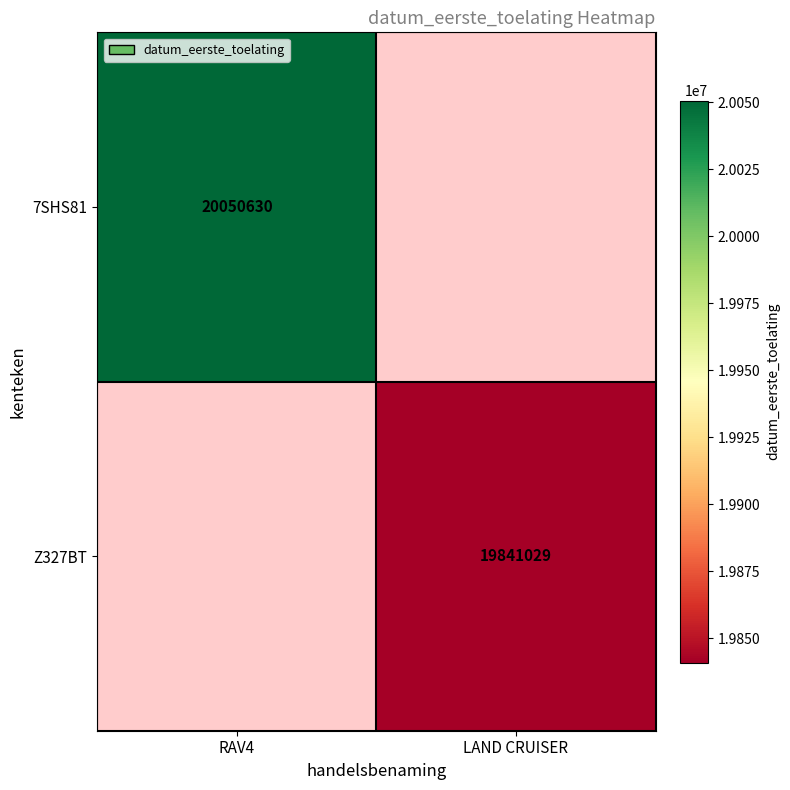

Is it true that 7SHS81 equals 5095990 at RAV4?

False